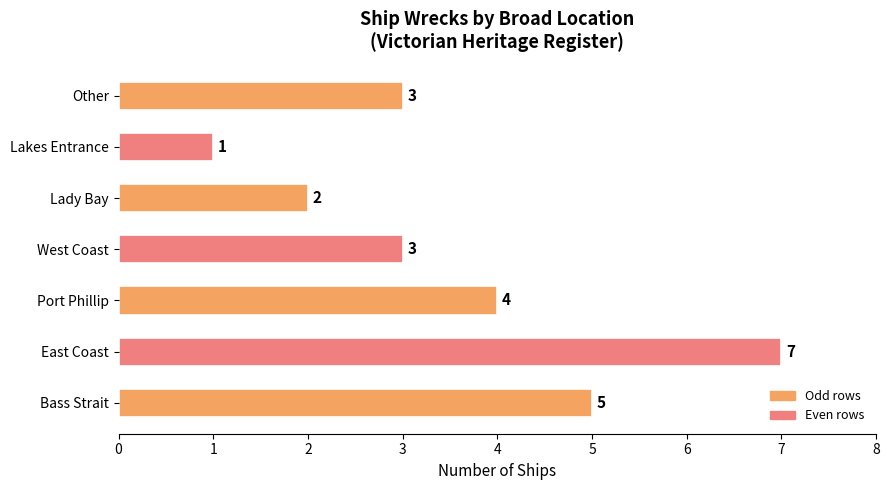

At which category does the chart reach its minimum across all series?

Lakes Entrance